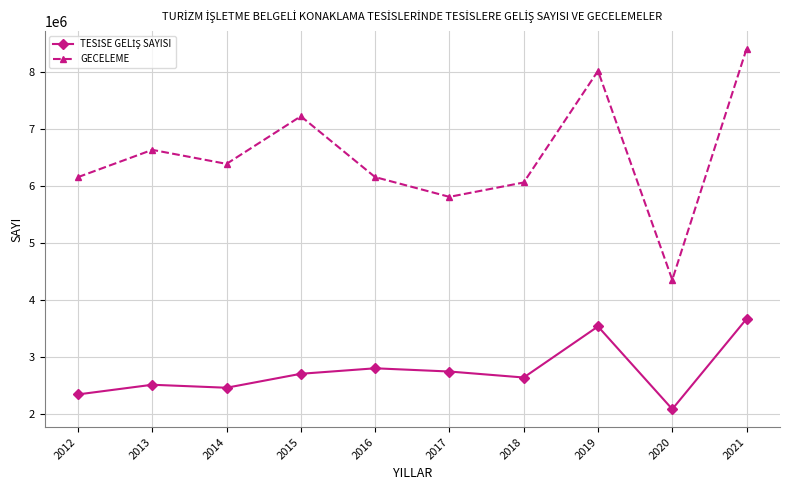

What is the value of the GECELEME point at the 4th from the left?

7220525